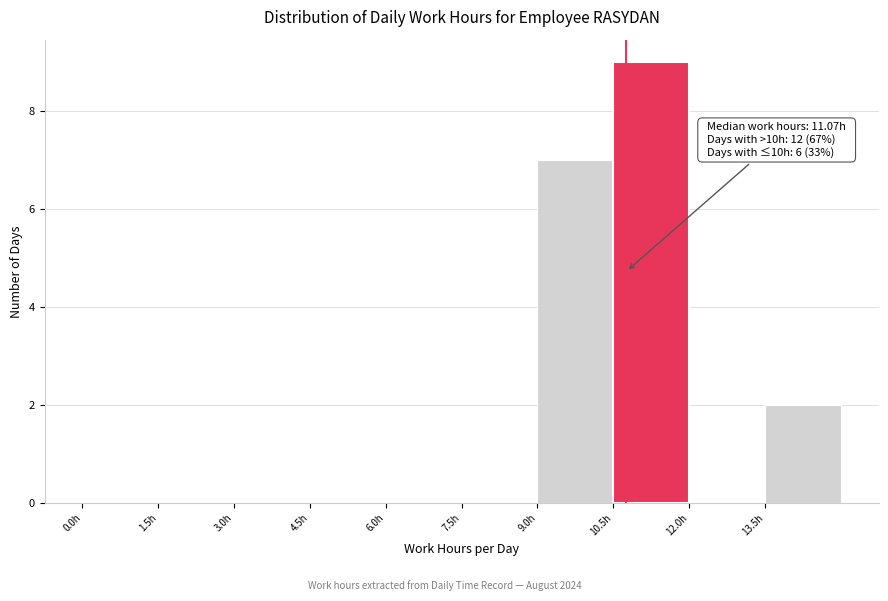

Which range on the x-axis has the tallest bar?

10.5 to 12.0